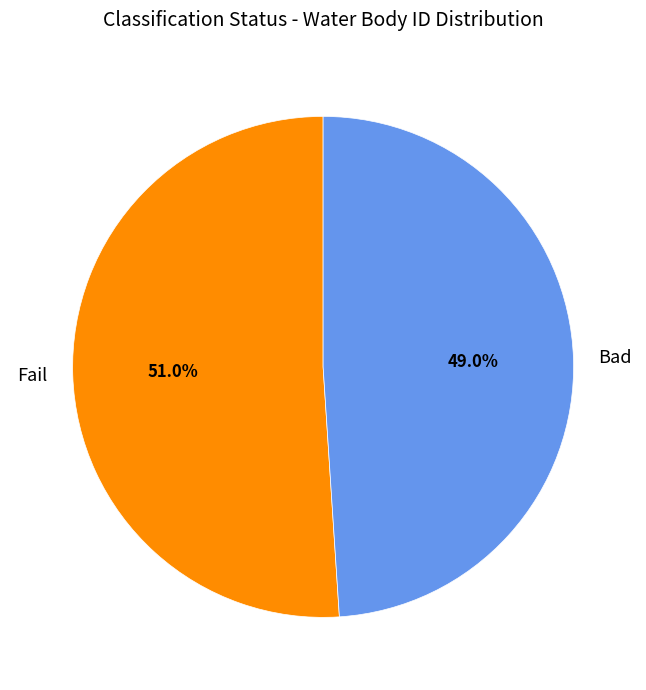

How many slices are in this pie chart?

2